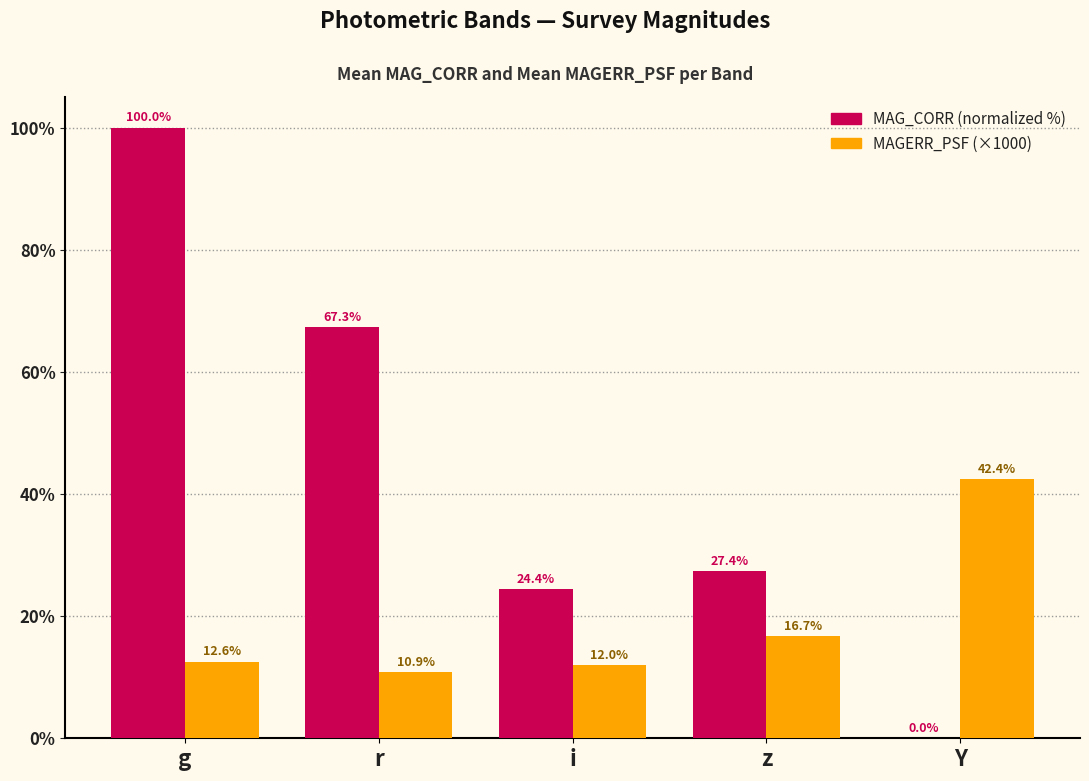

What is the total value across all series at Y?

42.4